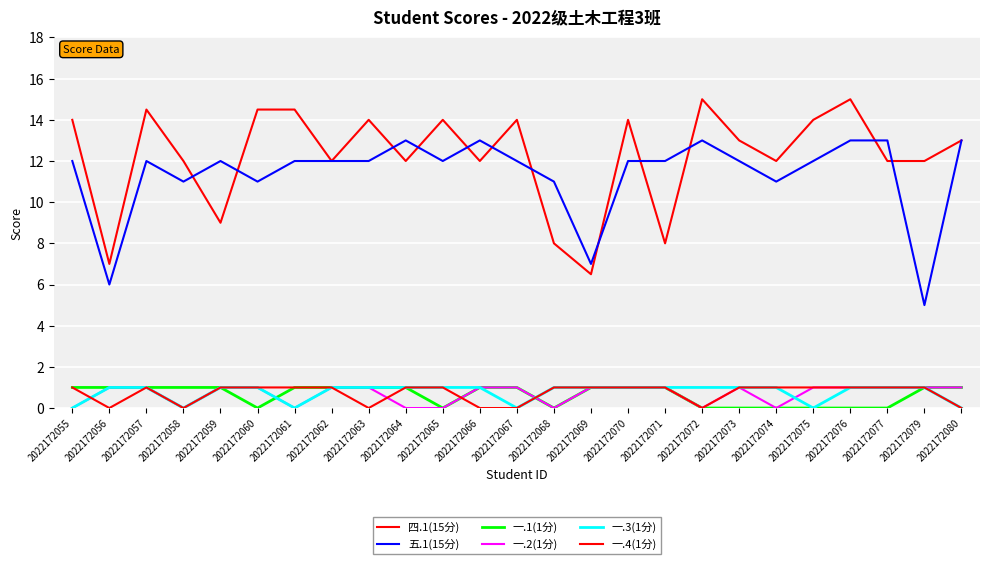

How many lines are shown in the chart?

6